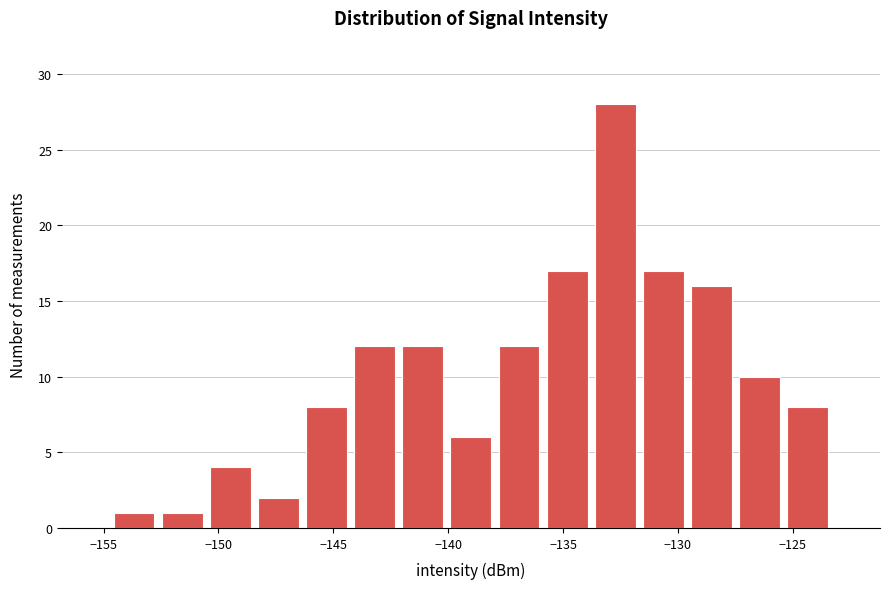

Reading left to right, list every bar in this chart as the range it spans on the x-axis followed by its height. Neither the bar edges nor the heights are printed on the chart, so give them approximately, as read against the axes.

-154.5 to -152.5: 1
-152.5 to -150.5: 1
-150.5 to -148.5: 4
-148.5 to -146.5: 2
-146.5 to -144.0: 8
-144.0 to -142.0: 12
-142.0 to -140.0: 12
-140.0 to -138.0: 6
-138.0 to -136.0: 12
-136.0 to -134.0: 17
-134.0 to -131.5: 28
-131.5 to -129.5: 17
-129.5 to -127.5: 16
-127.5 to -125.5: 10
-125.5 to -123.5: 8